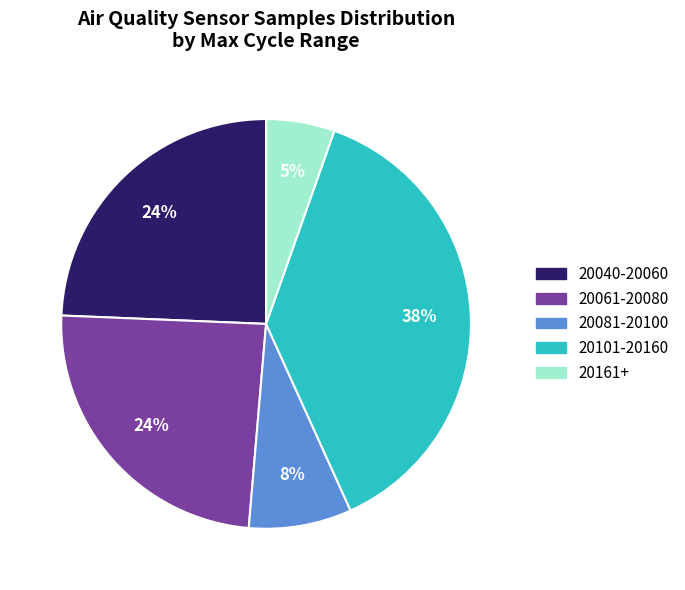

Combined, do 20081-20100 and 20061-20080 account for over 50%?

No